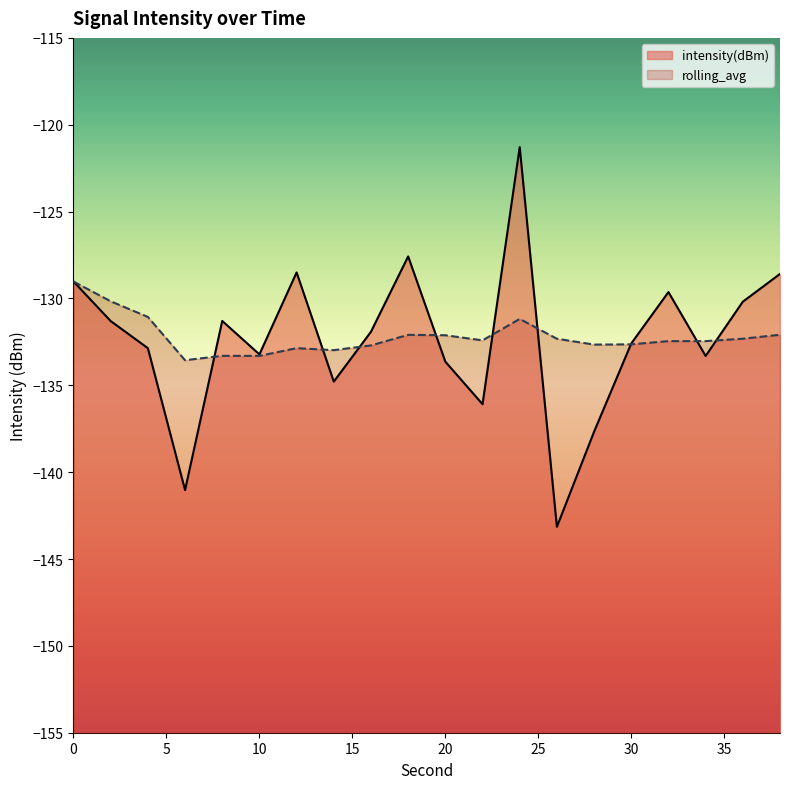

Between 8 and 18, which is larger?

18